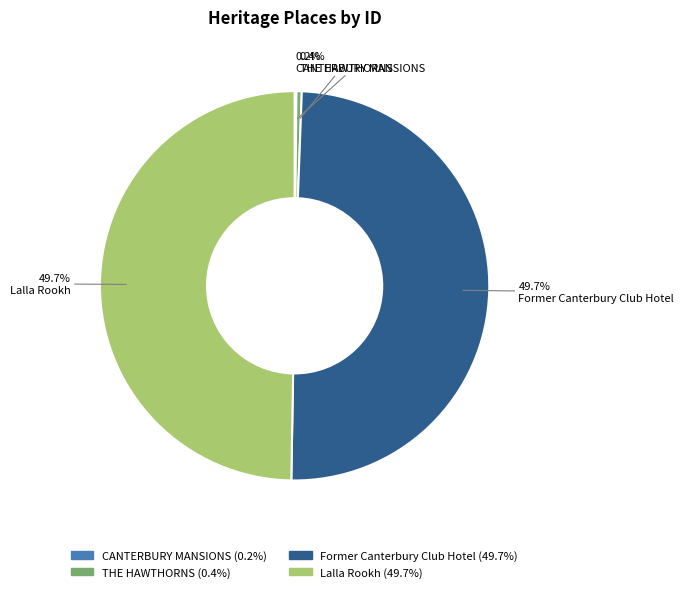

Is there a majority slice in this chart?

No